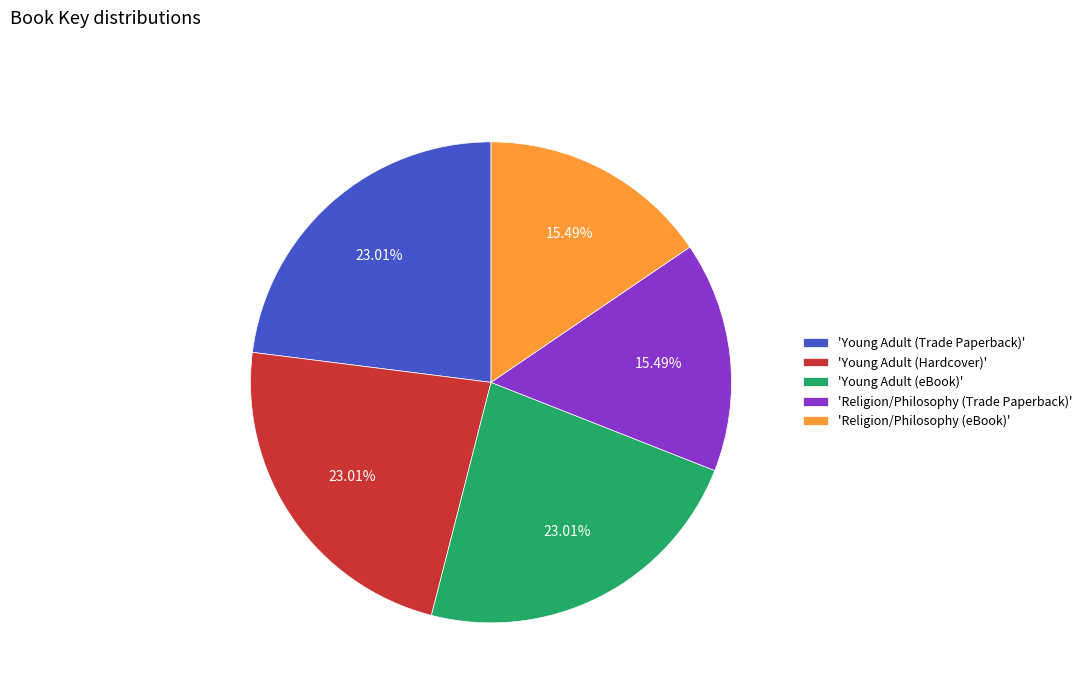

Combined, do 'Young Adult (Hardcover)' and 'Religion/Philosophy (Trade Paperback)' account for over 50%?

No